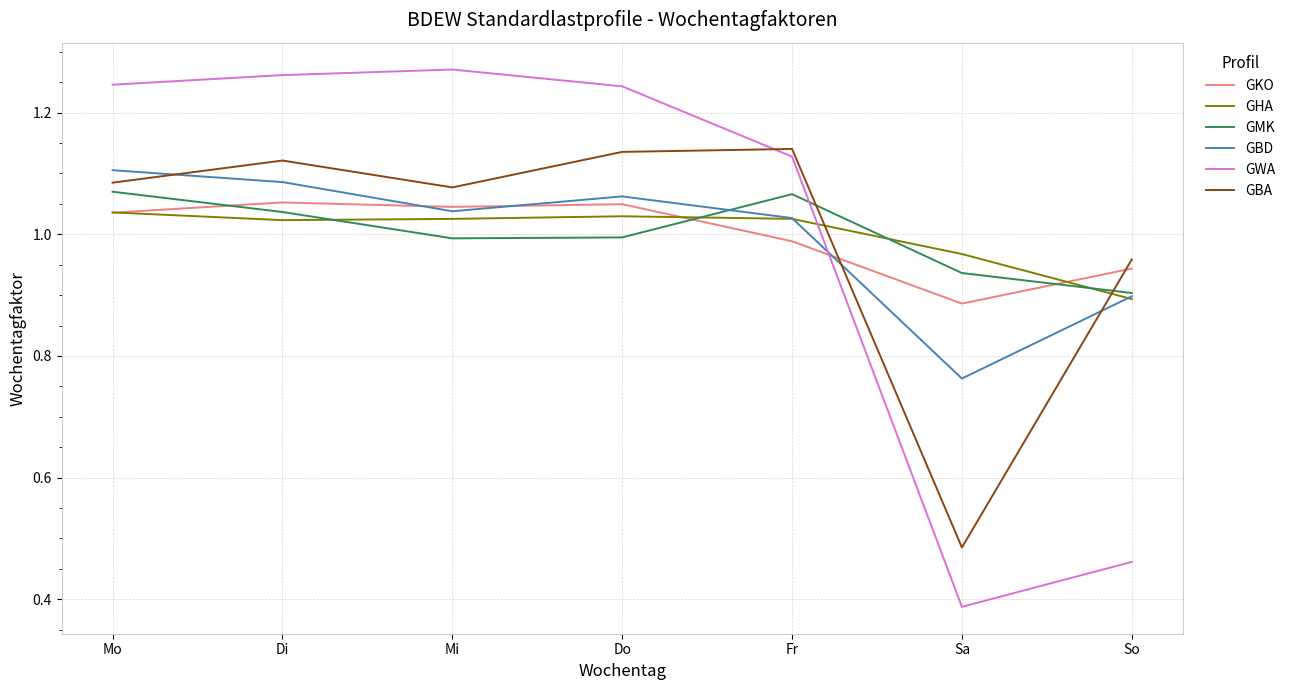

The GBA series shows 1.7 at So. True or false?

False